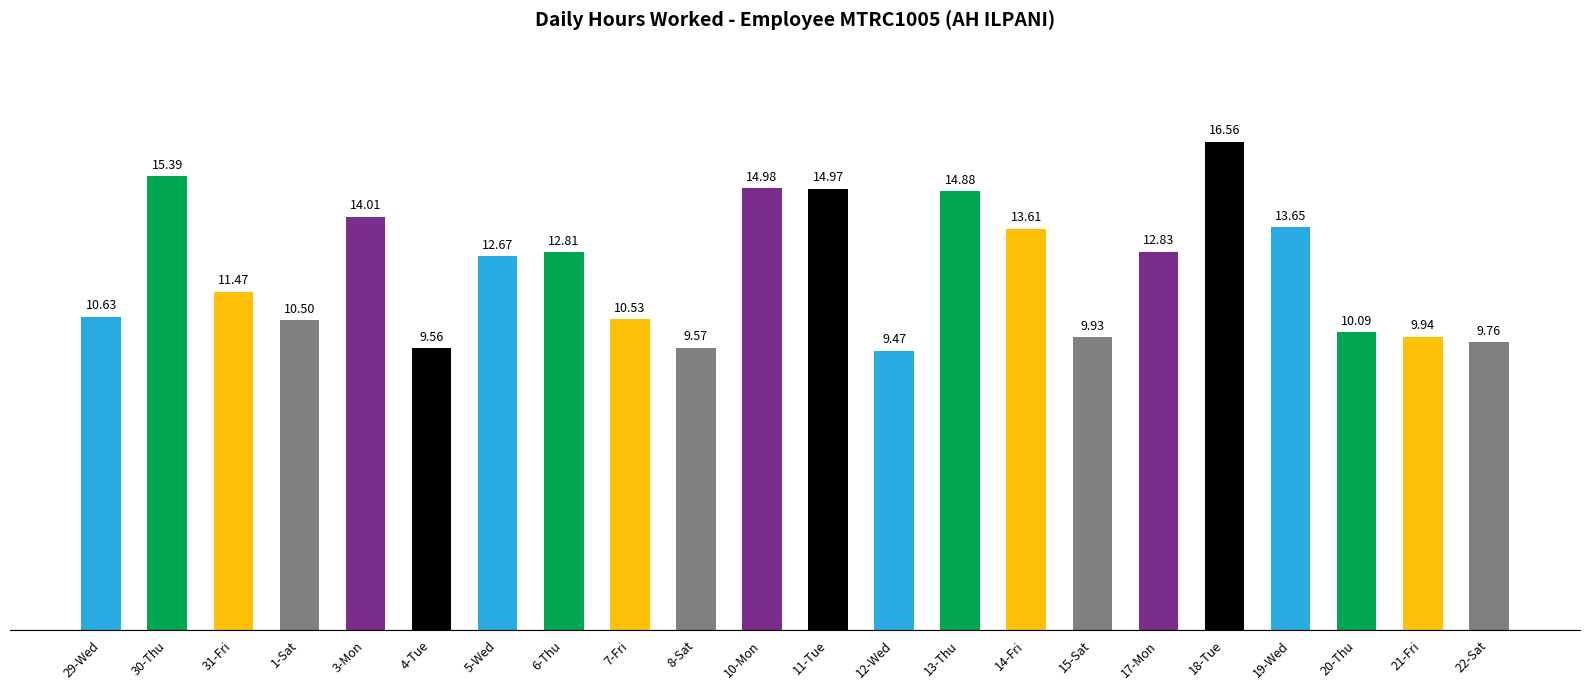

How many bars are there in total?

22